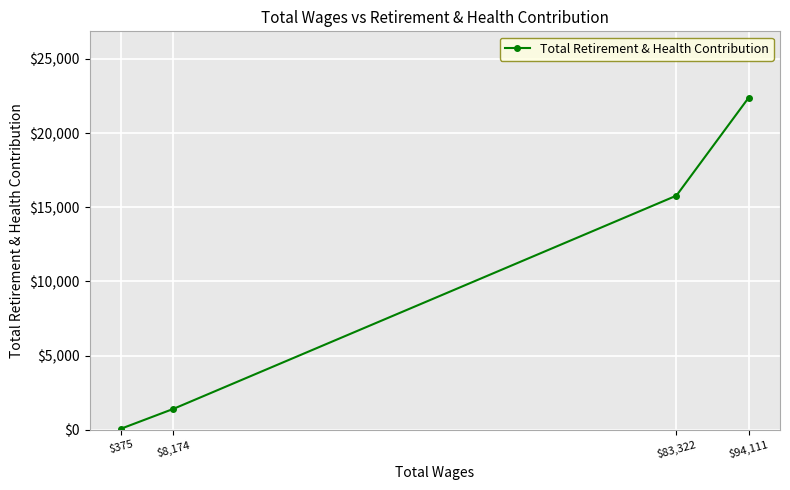

The value at $8,174 is 2081. True or false?

False